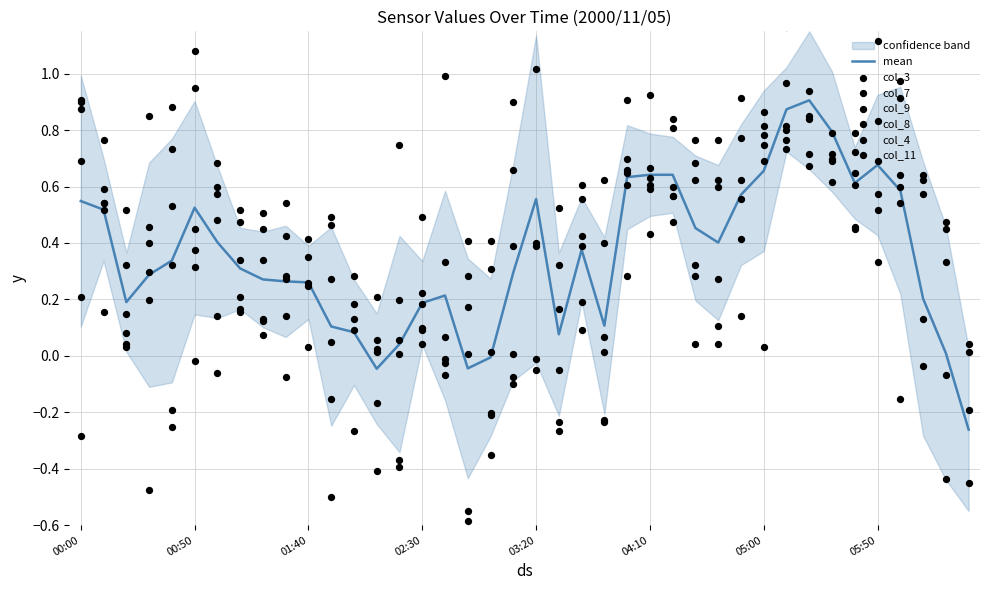

Which series has the largest Y range (max minus min)?

col_9